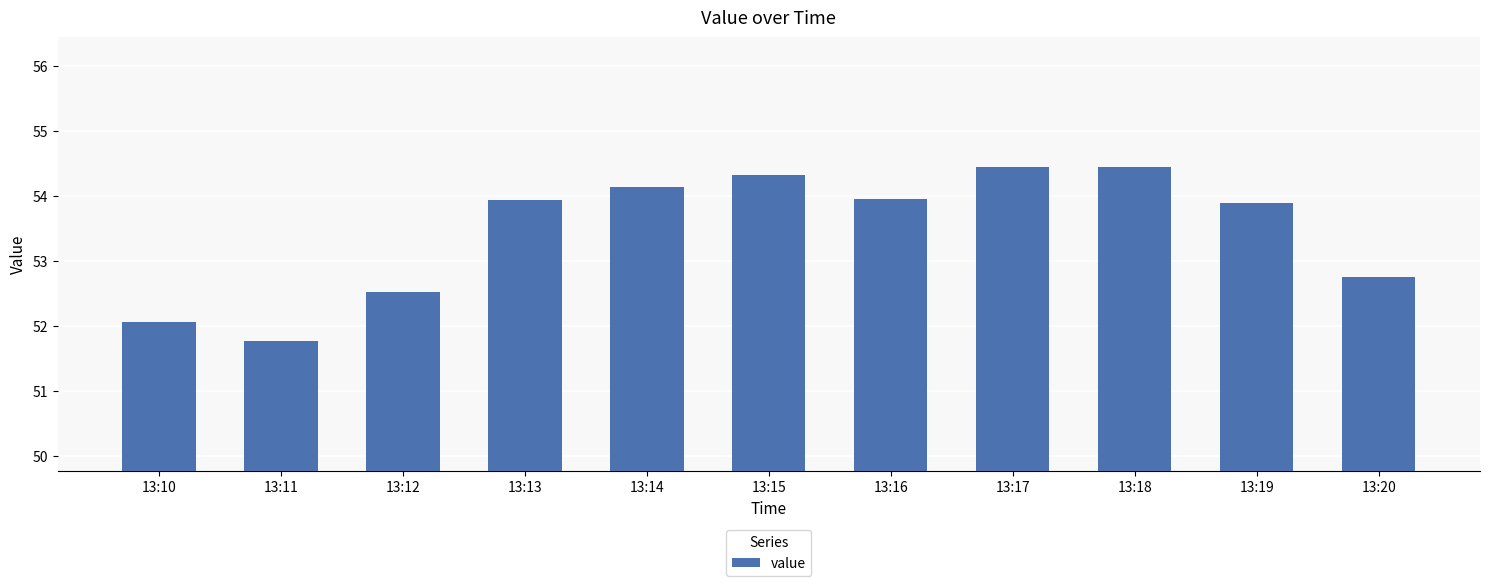

What is the difference between the values at 13:17 and 13:14?

0.3